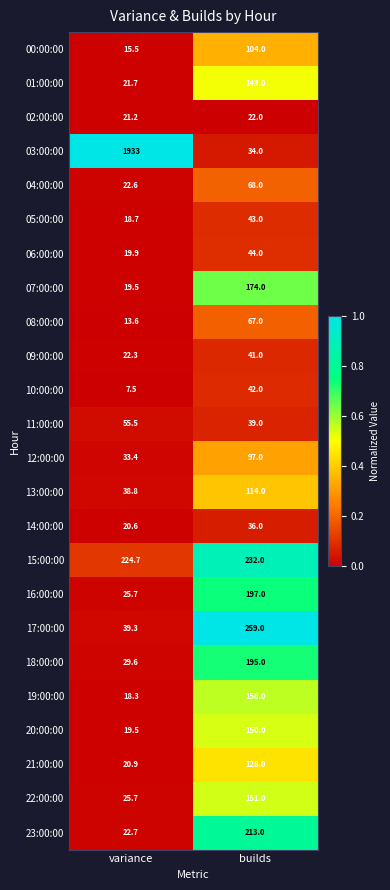

At which category does the chart reach its minimum across all series?

variance